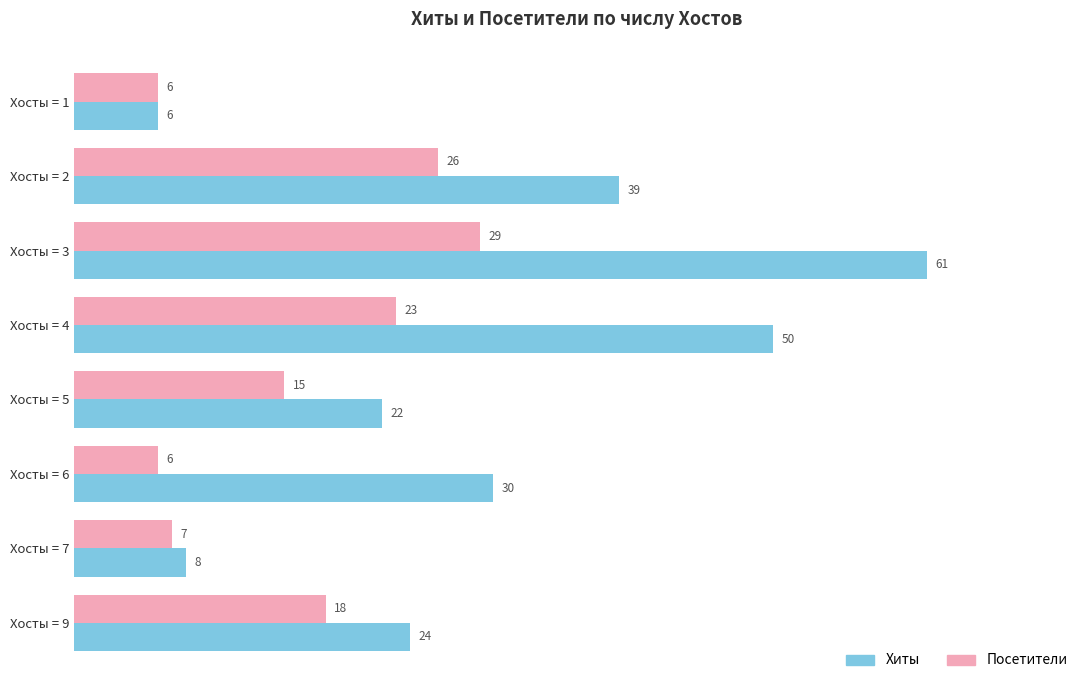

Which series has the largest range (max minus min)?

Хиты